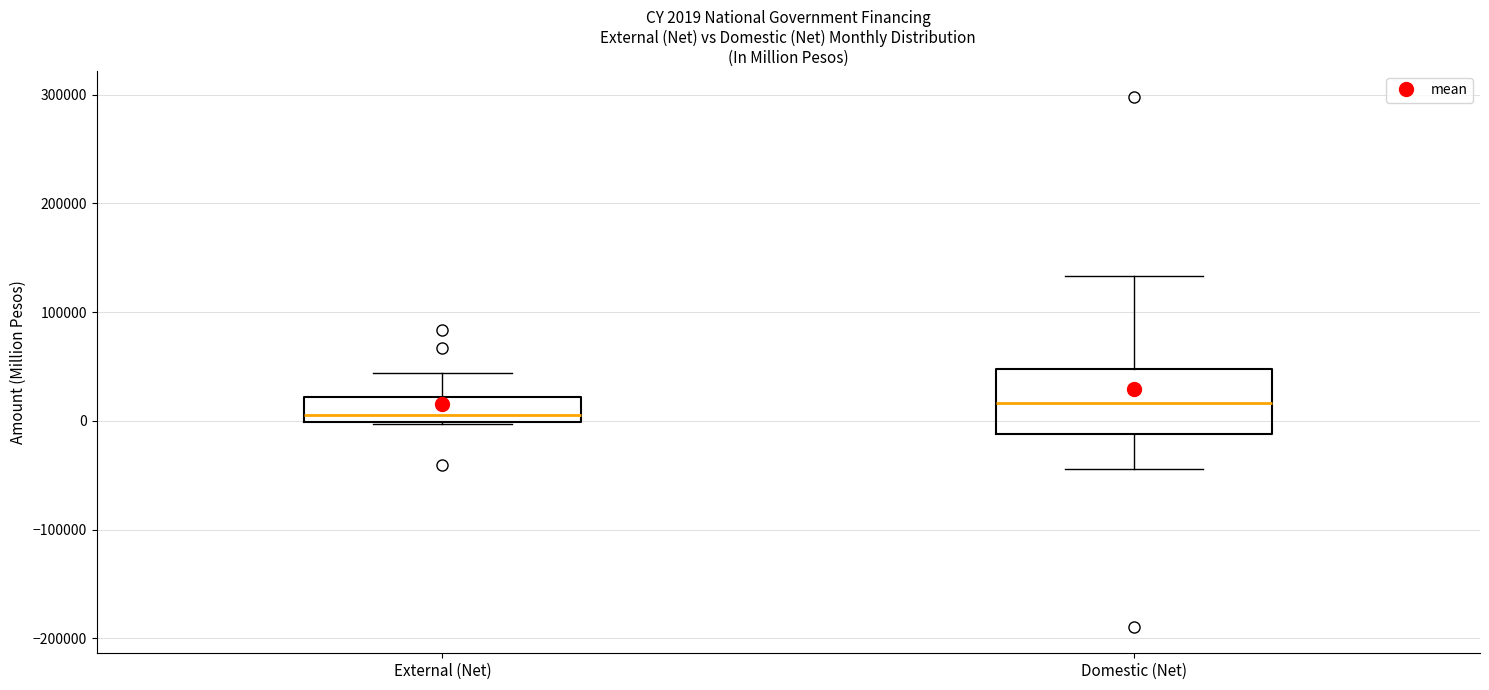

Which box is the tallest, from its lower edge to its upper edge?

Domestic (Net)